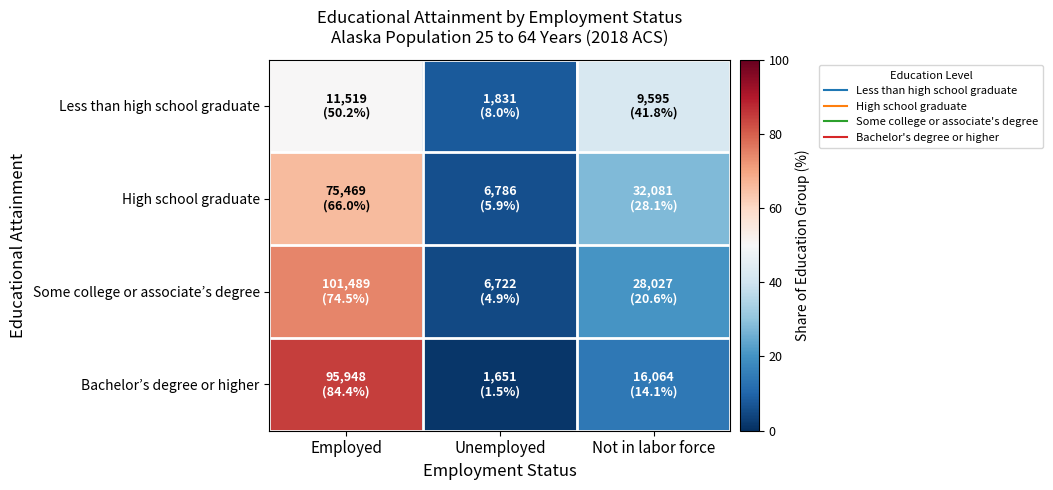

Reading left to right, what are all the values shown in this chart?

Less than high school graduate: Employed=50.2	Unemployed=8.0	Not in labor force=41.8
High school graduate: Employed=66.0	Unemployed=5.9	Not in labor force=28.1
Some college or associate’s degree: Employed=74.5	Unemployed=4.9	Not in labor force=20.6
Bachelor’s degree or higher: Employed=84.4	Unemployed=1.5	Not in labor force=14.1